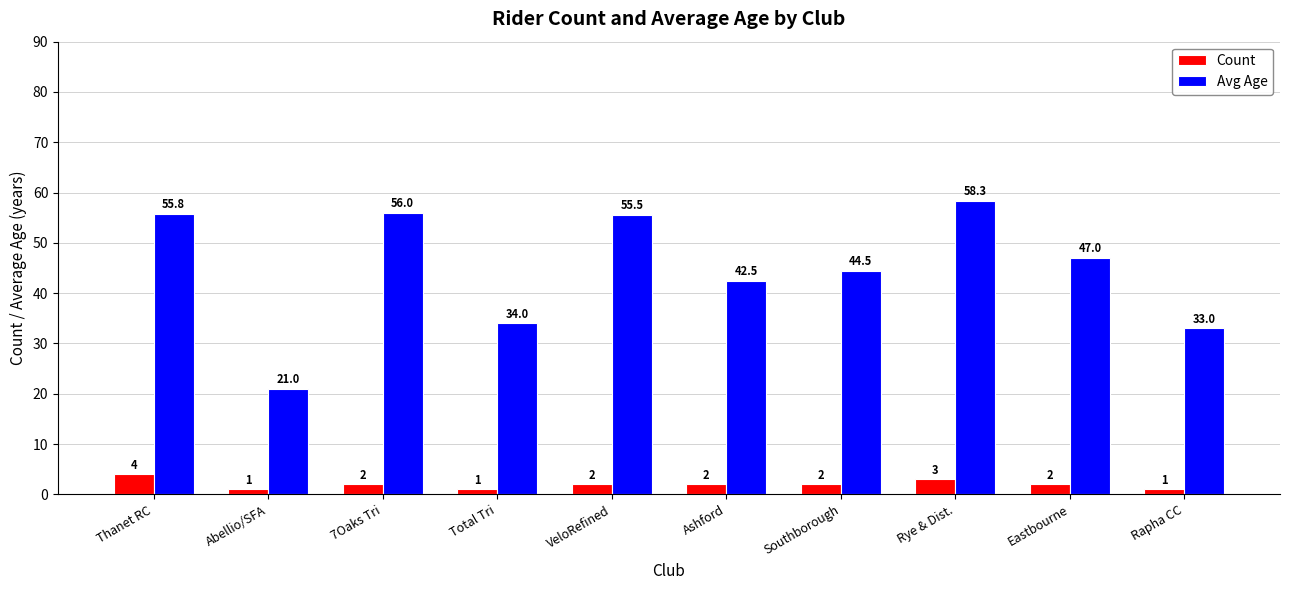

What position from the right is Ashford?

5